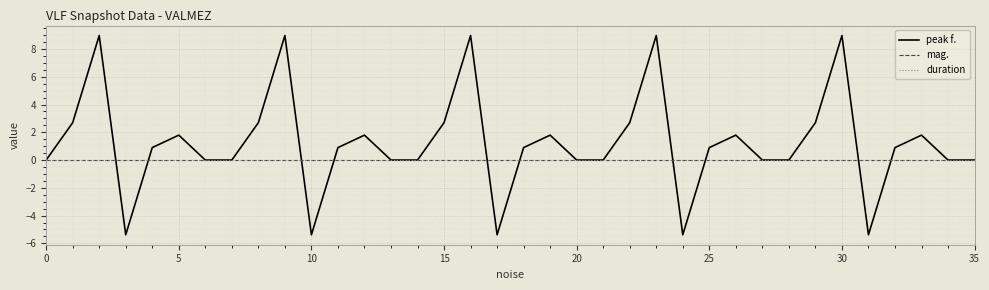

Is this an area chart (filled region under the line)?

No